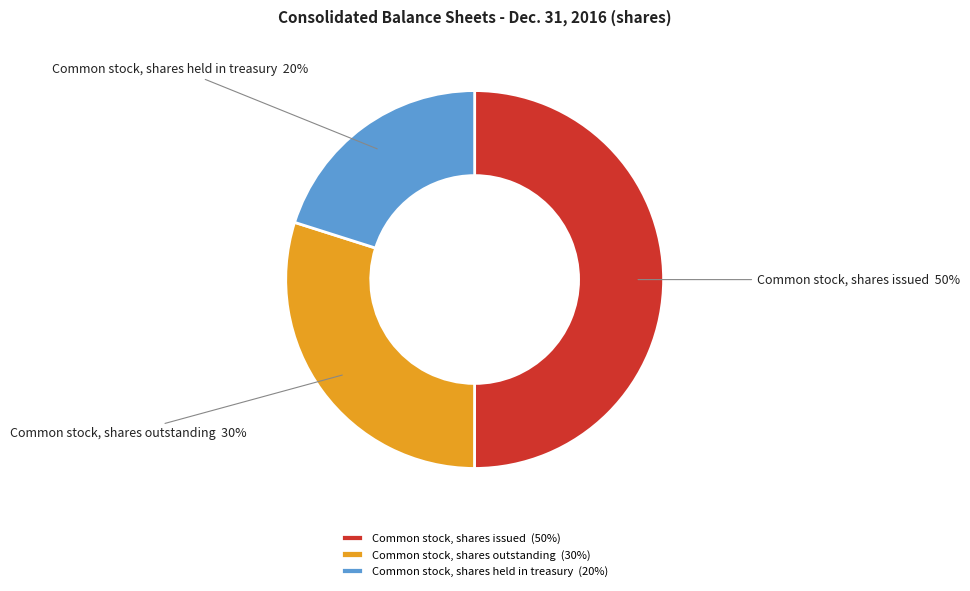

What is the majority slice?

Common stock, shares issued